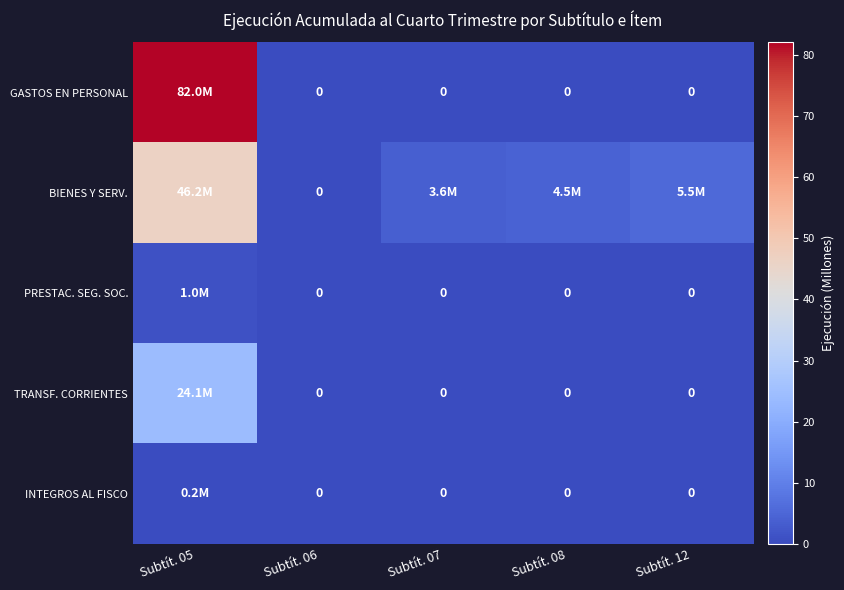

Count the INTEGROS AL FISCO values in the range 0 to 1.

5